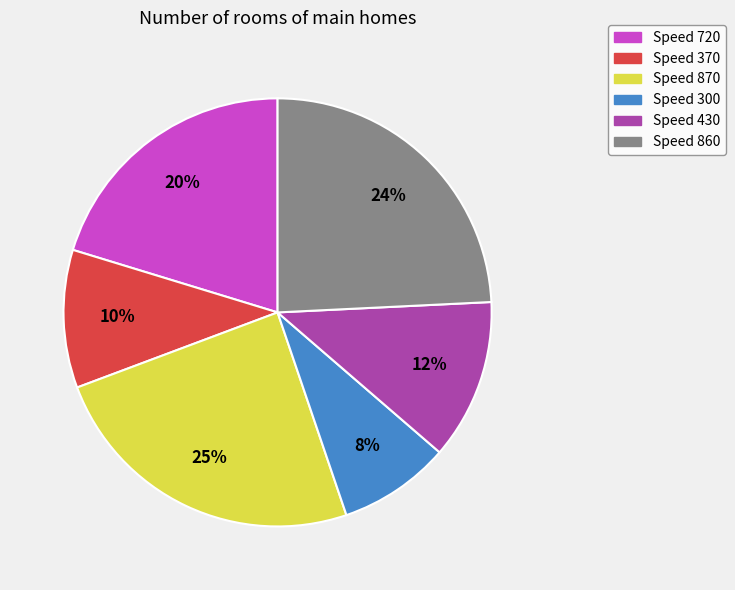

Does any single category account for the majority?

No